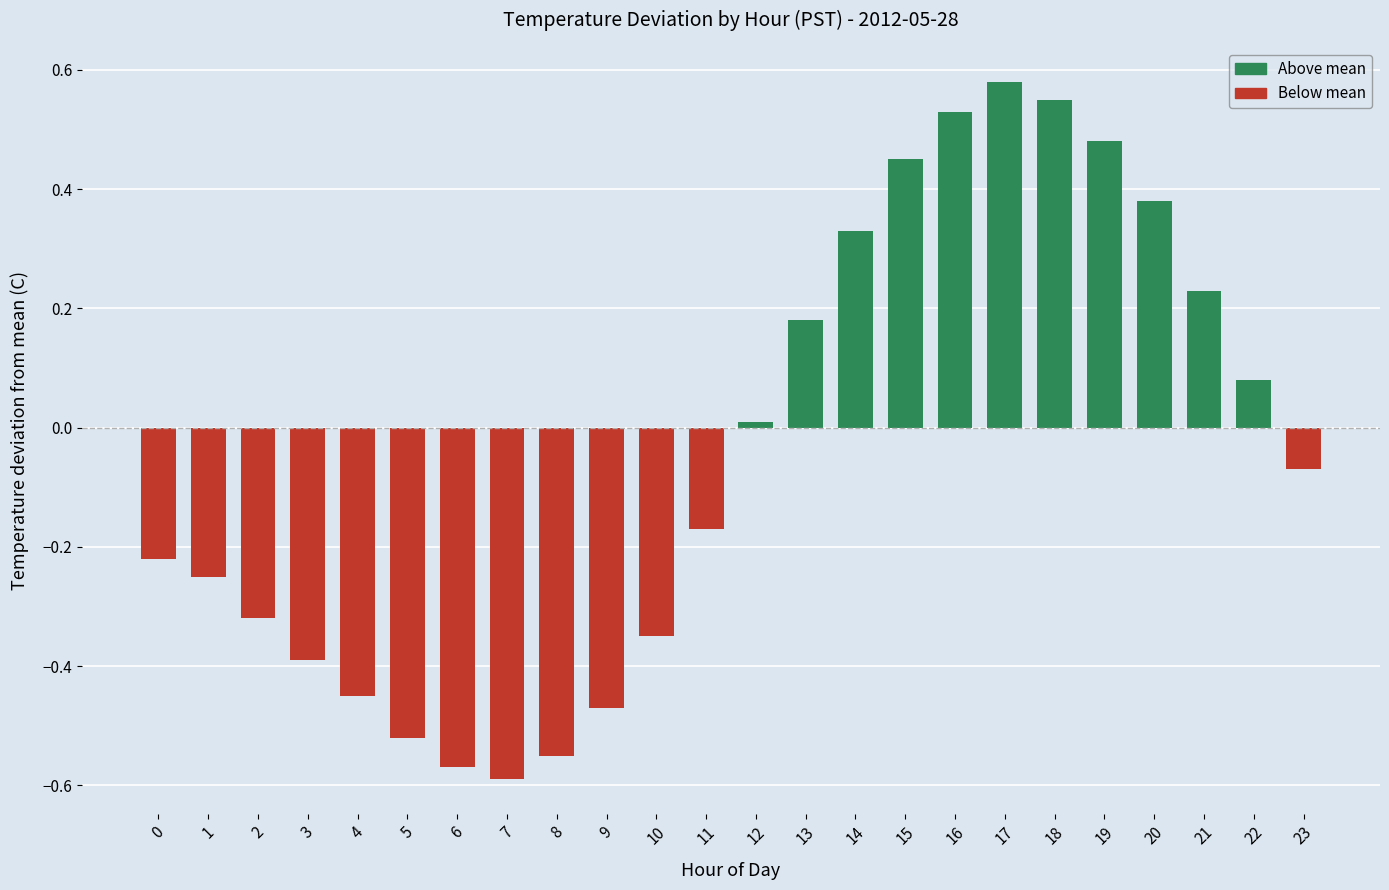

What is the value of the 4th bar from the left?

-0.4